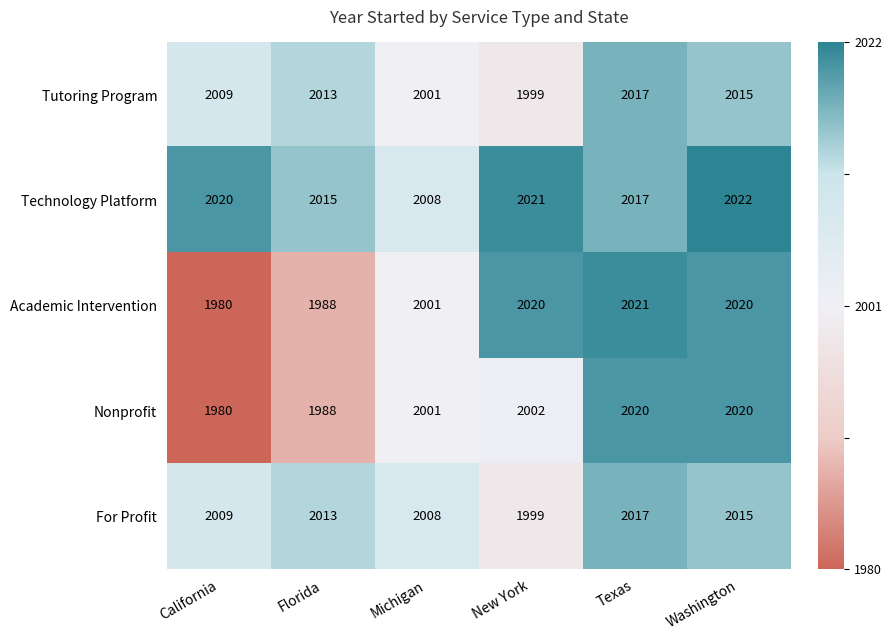

True or false: Nonprofit has a value of 1168 at California.

False